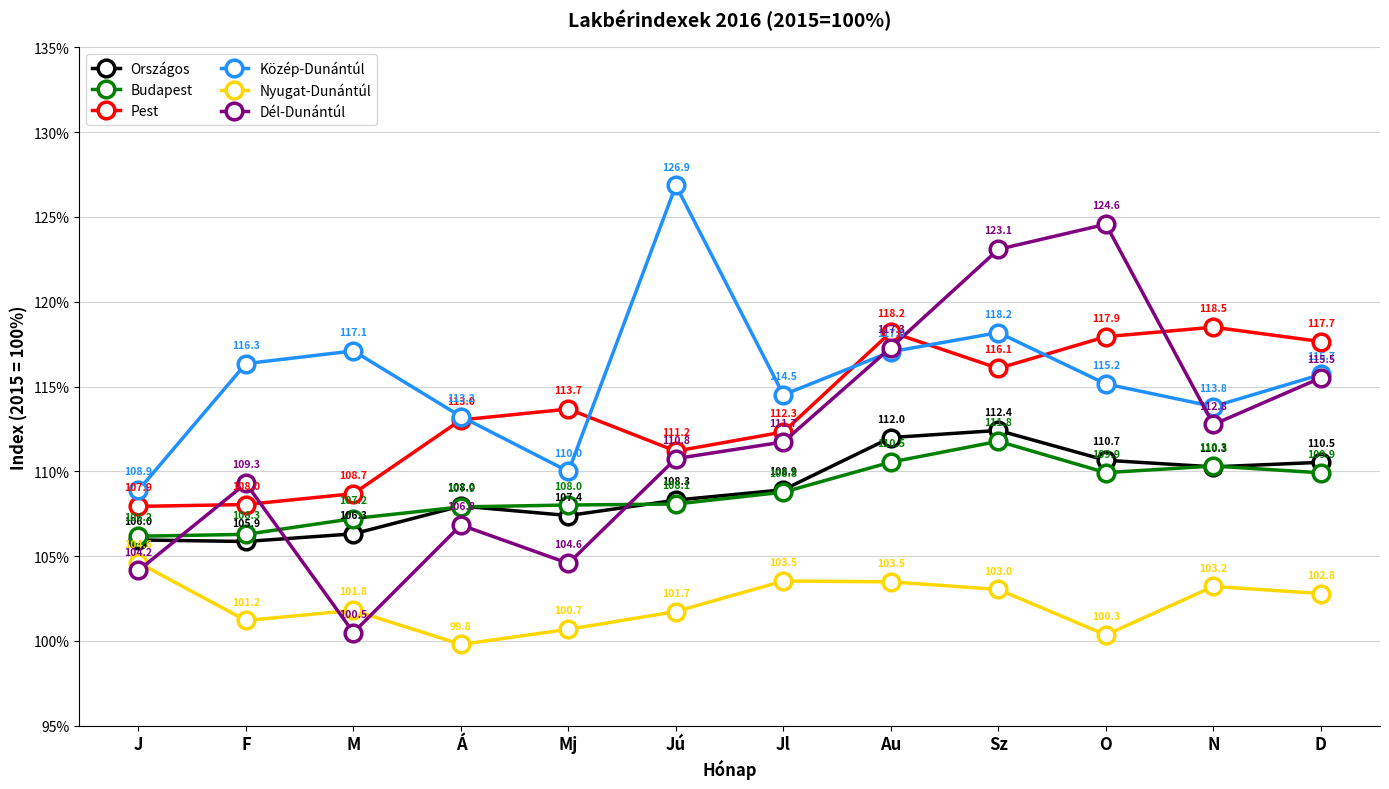

Count the number of data series in this chart.

6